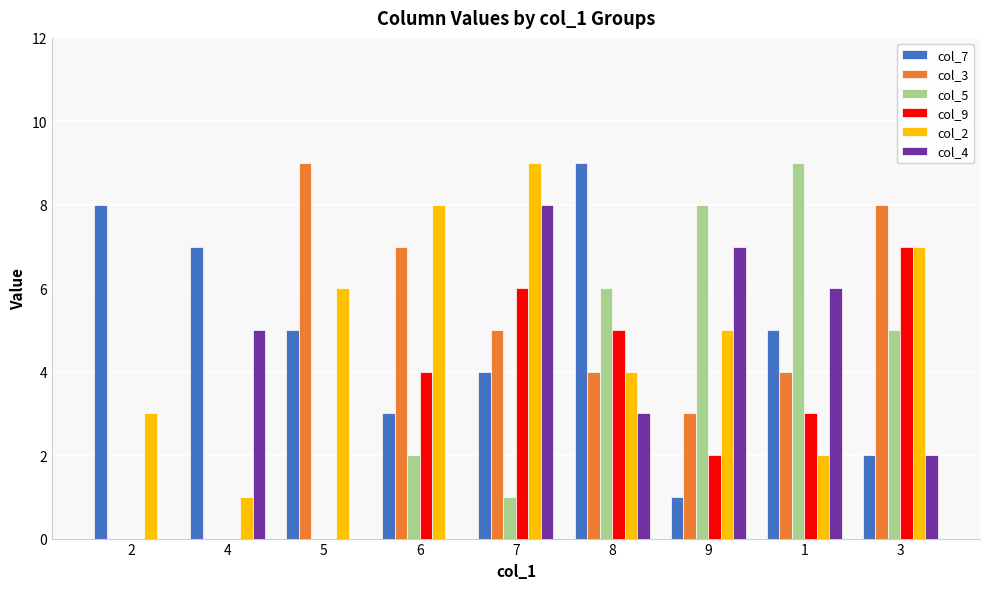

Is it true that col_9 equals 6 at 7?

True